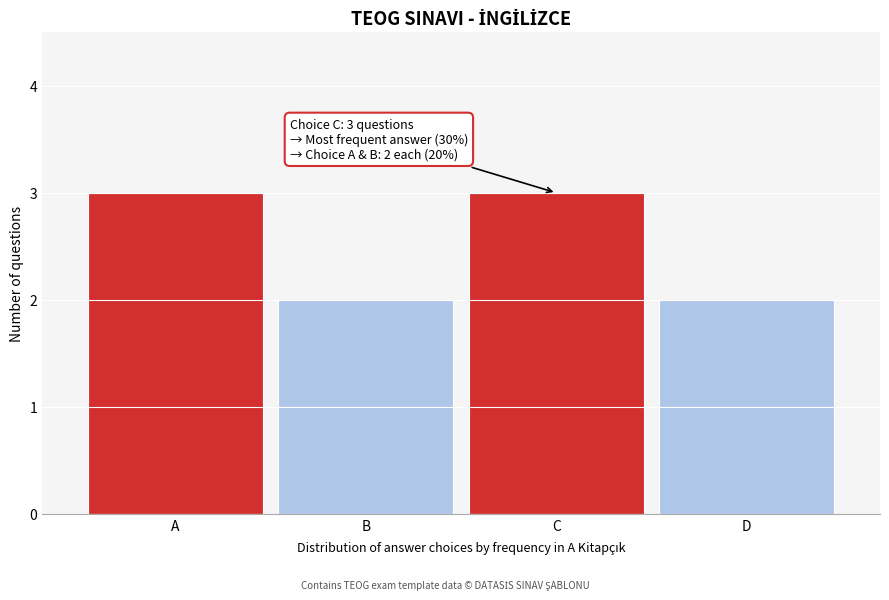

Reading left to right, list all the values displayed in this chart.

3	2	3	2